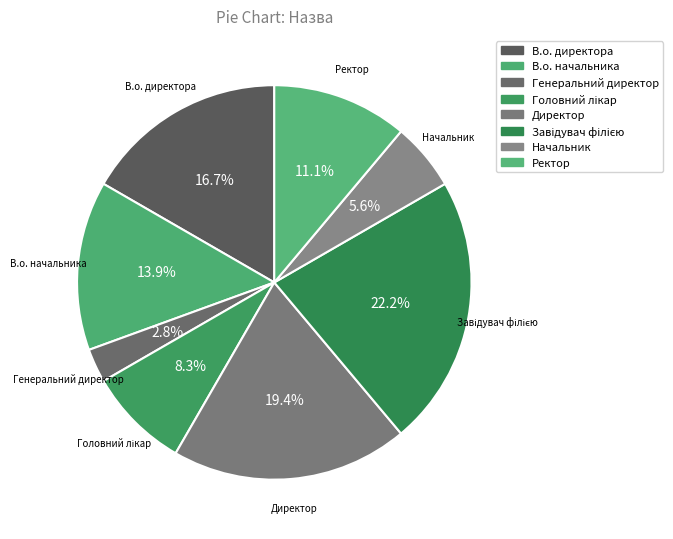

Is the sum of В.о. начальника and Ректор greater than half?

No